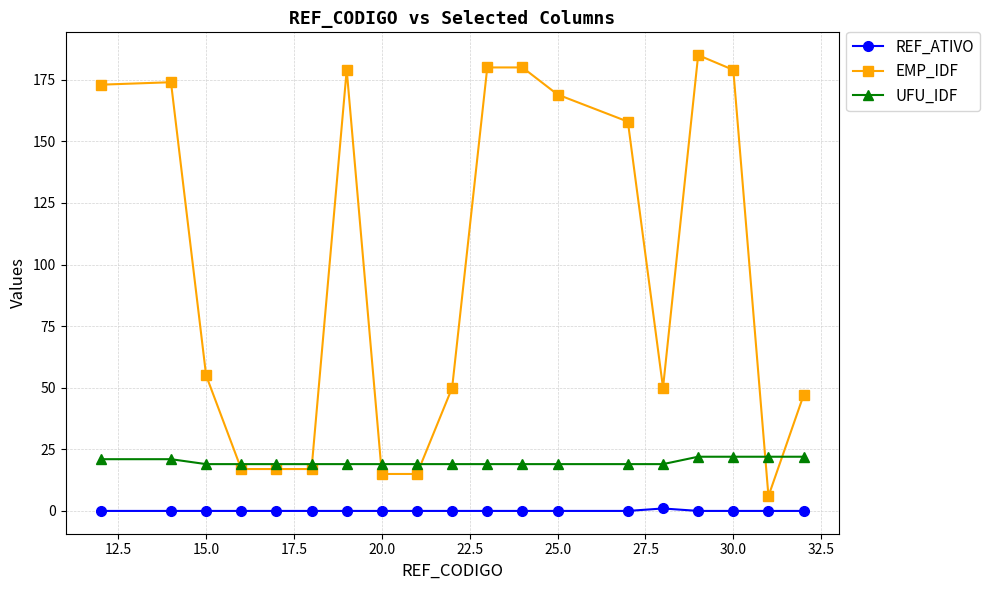

Which series has the widest spread of values?

EMP_IDF